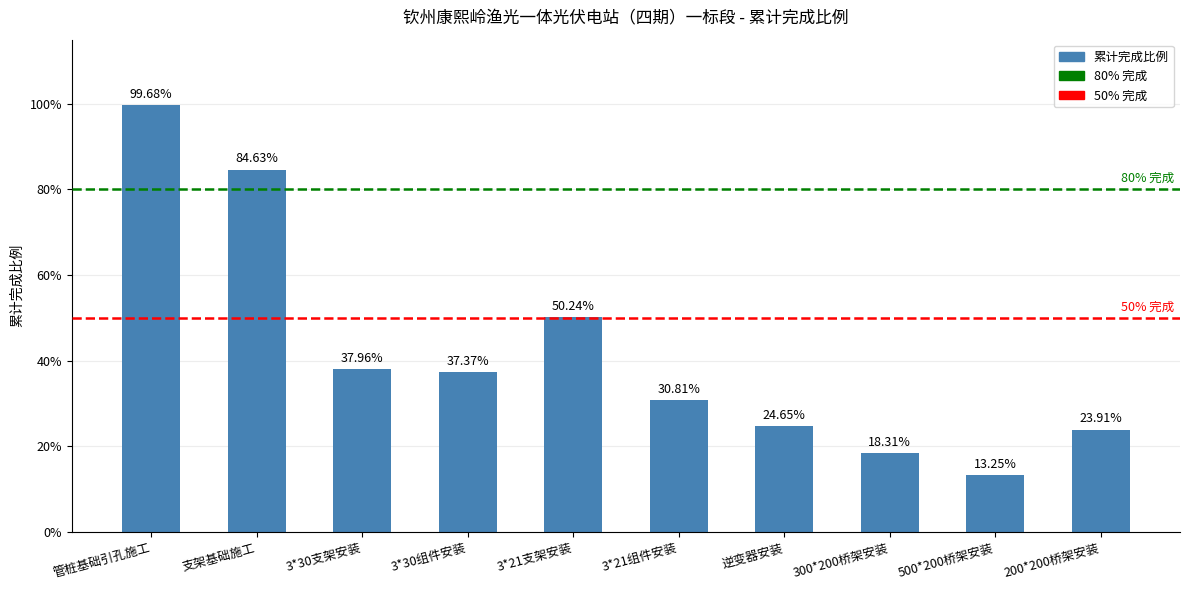

What is the value of the 6th bar from the left?

0.3